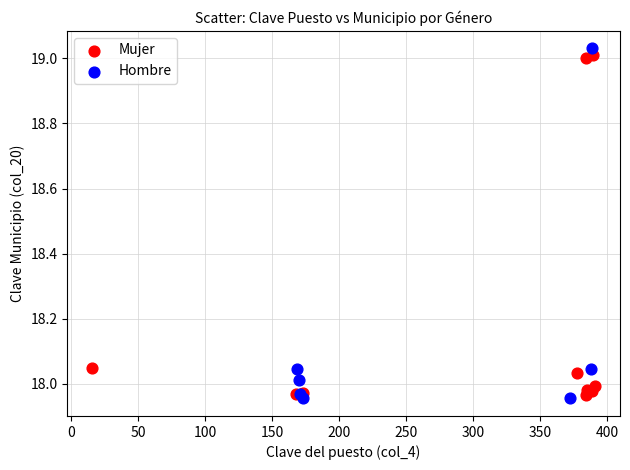

Which series contains the highest Y value?

Hombre